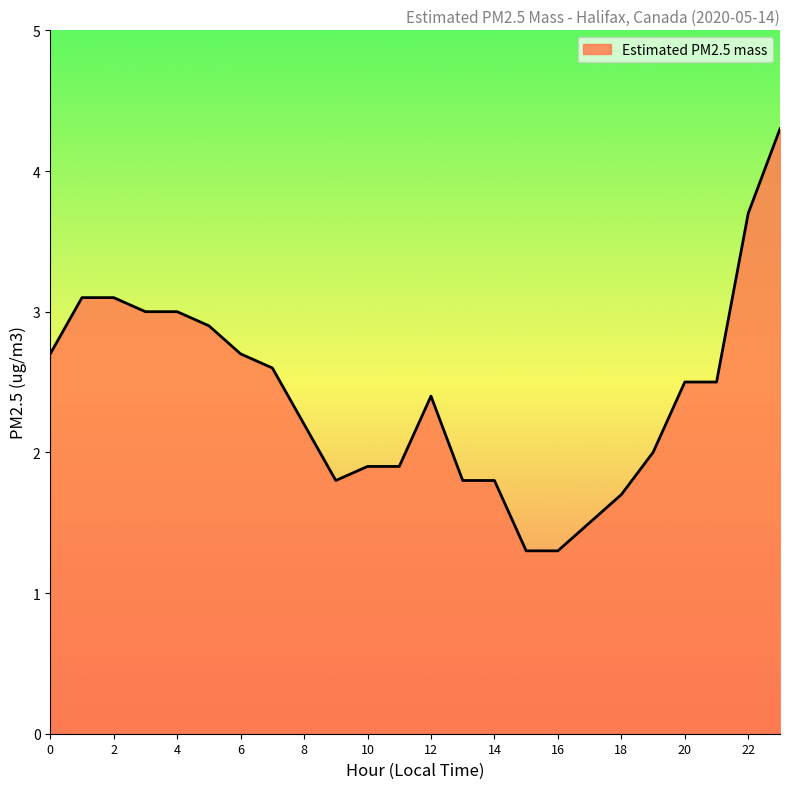

What is the maximum value shown in the chart?

4.3